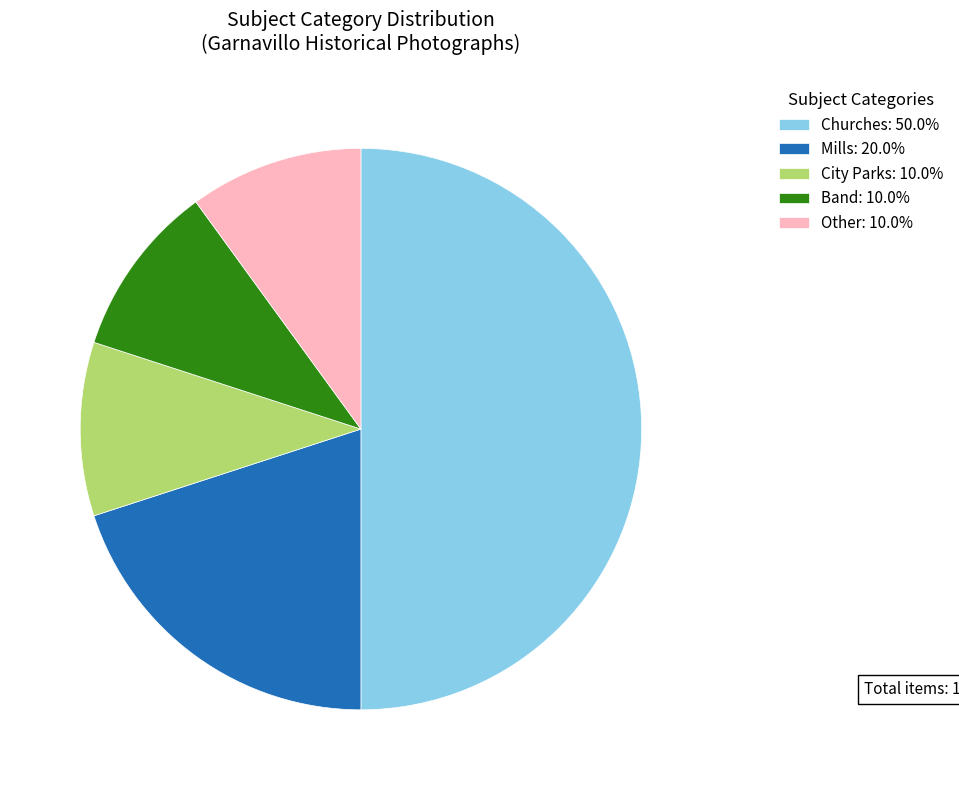

Does City Parks: 10.0% represent more than half of the total?

No